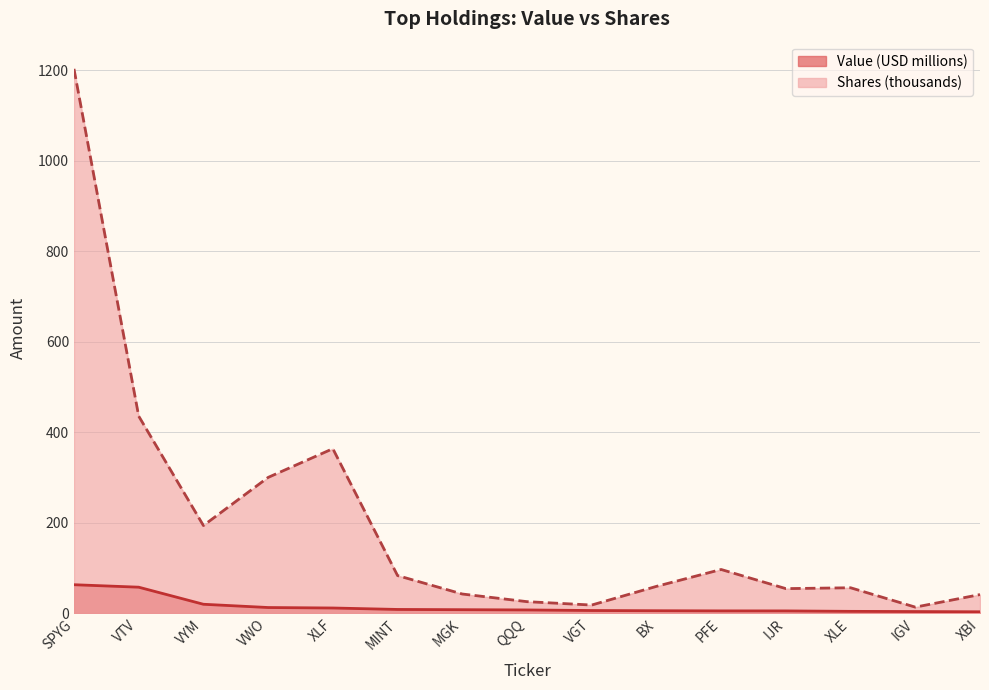

What is the value of the Value (USD) point at the 8th from the left?

7.1